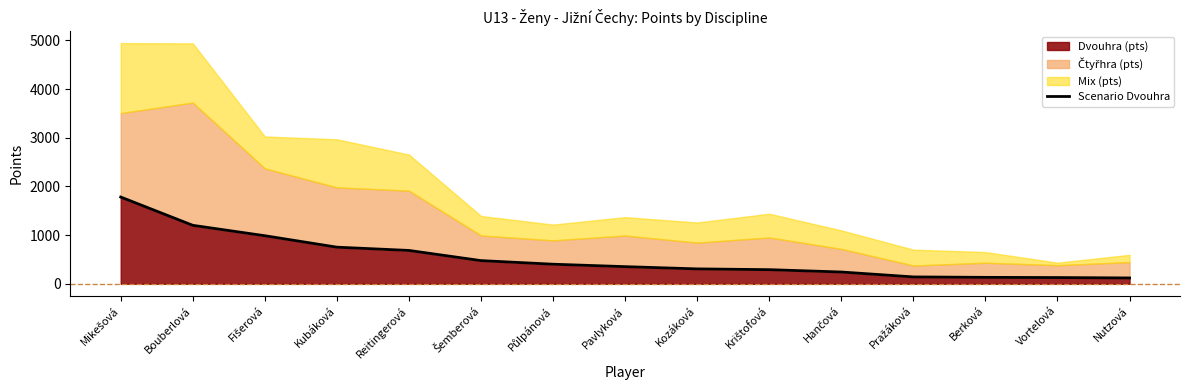

What is the value of the 12th point from the left?

141